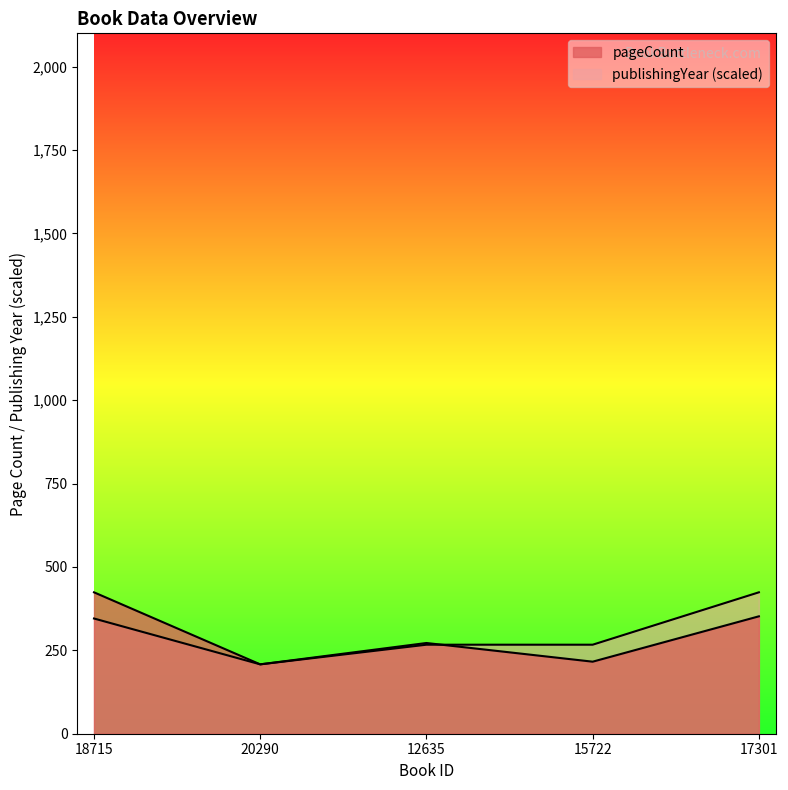

Reading left to right, list all the values displayed in this chart.

pageCount: 18715=424.0	20290=208.0	12635=272.0	15722=216.0	17301=352.0
publishingYear: 18715=345.5	20290=208.0	12635=266.9	15722=266.9	17301=424.0